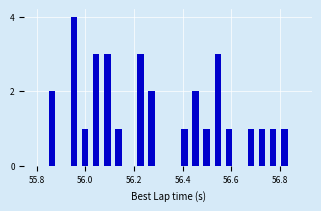

Read against the x-axis, roughly where is the centre of the tallest bar?

55.96